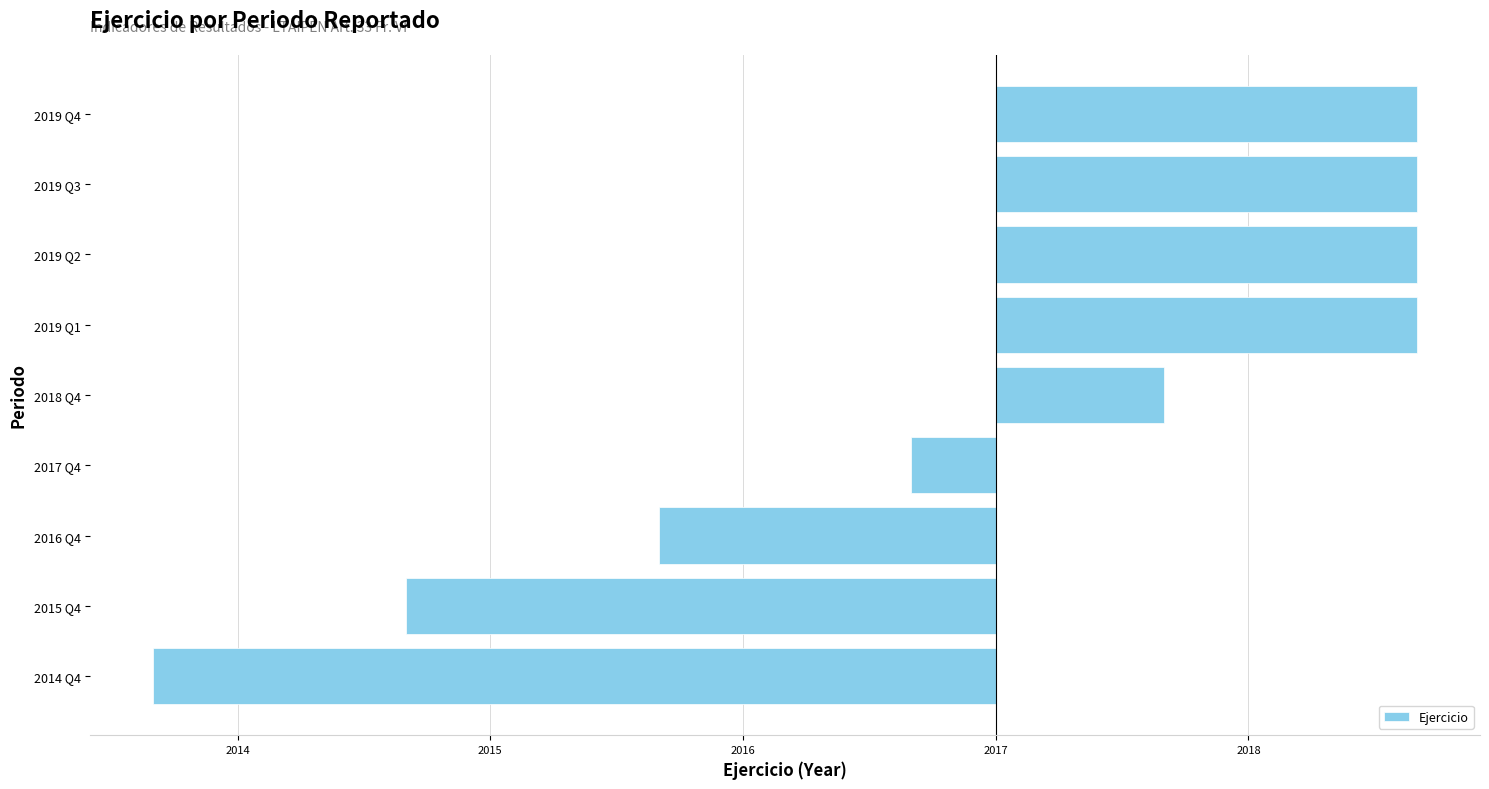

What is the smallest value displayed?

-3.3